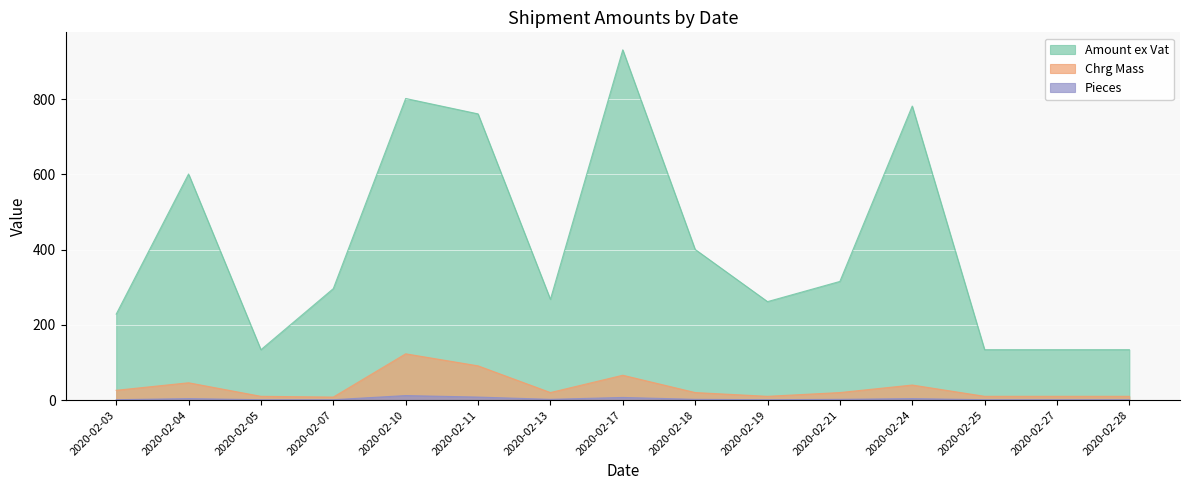

Which series changed the most between 2020-02-17 and 2020-02-28?

Amount ex Vat